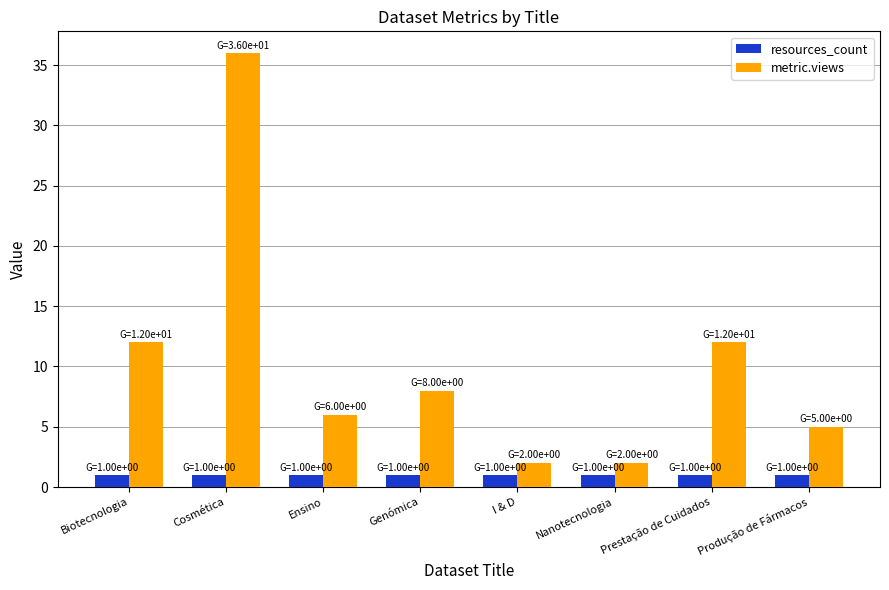

Is it true that metric.views equals 12 at Biotecnologia?

True